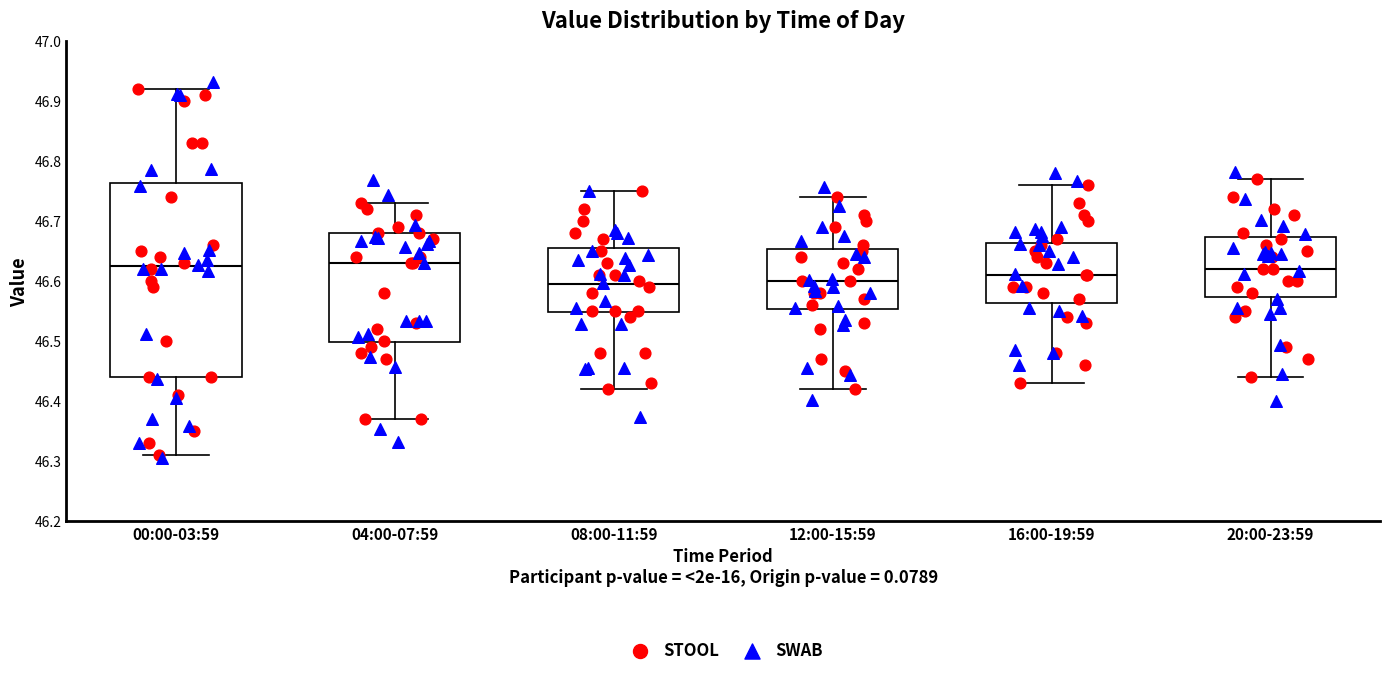

Comparing the boxes themselves (not the whiskers), which one is the tallest?

00:00-03:59